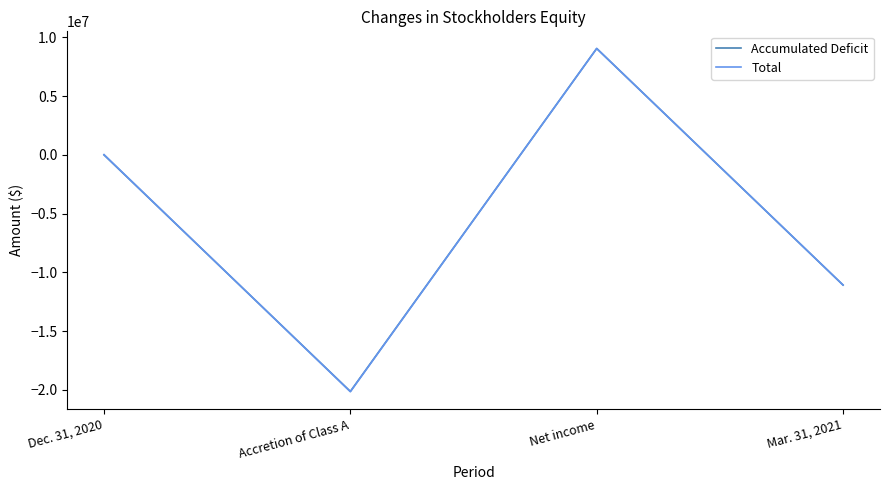

Is it true that Total equals 9060857 at Net income?

True